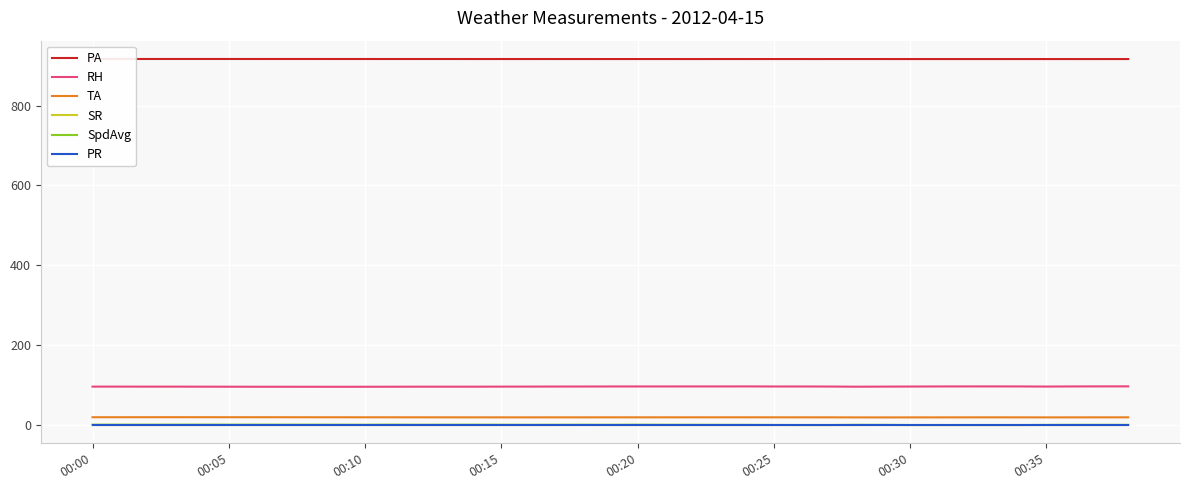

True or false: TA and SpdAvg intersect in this chart.

False